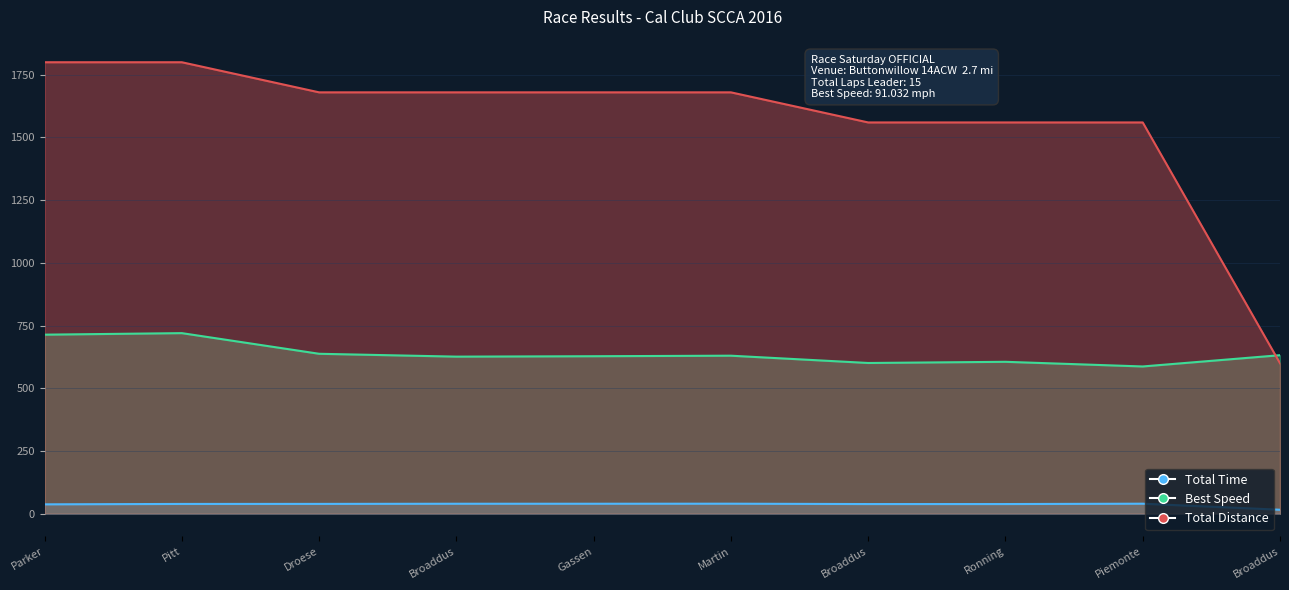

In Total Time, how many points are higher than both neighbors (excluding endpoints)?

2